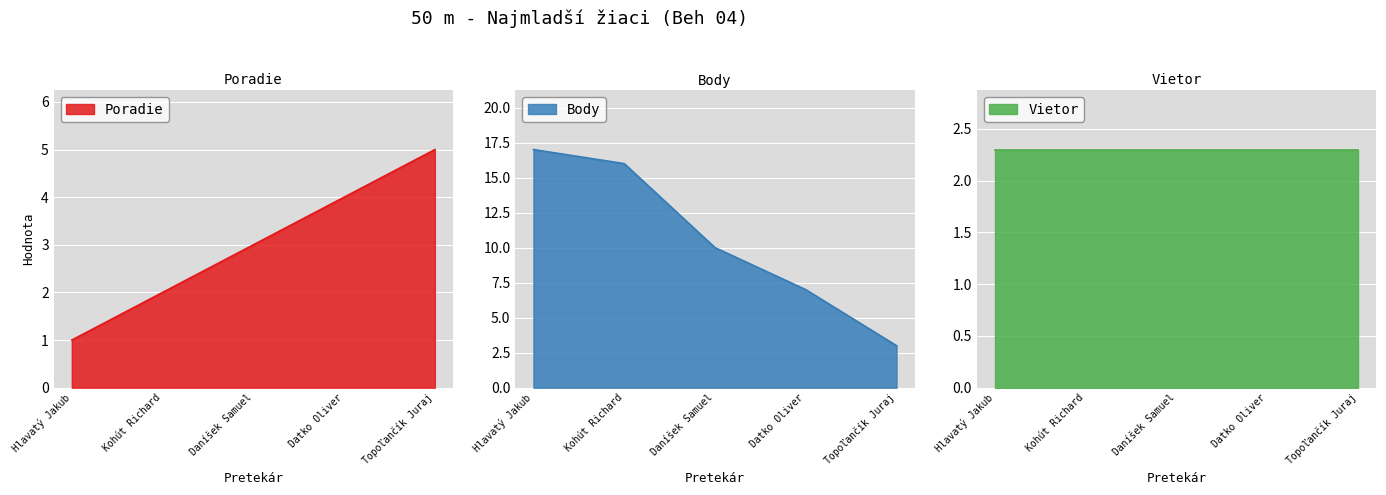

At which label does Poradie reach its minimum?

Hlavatý Jakub